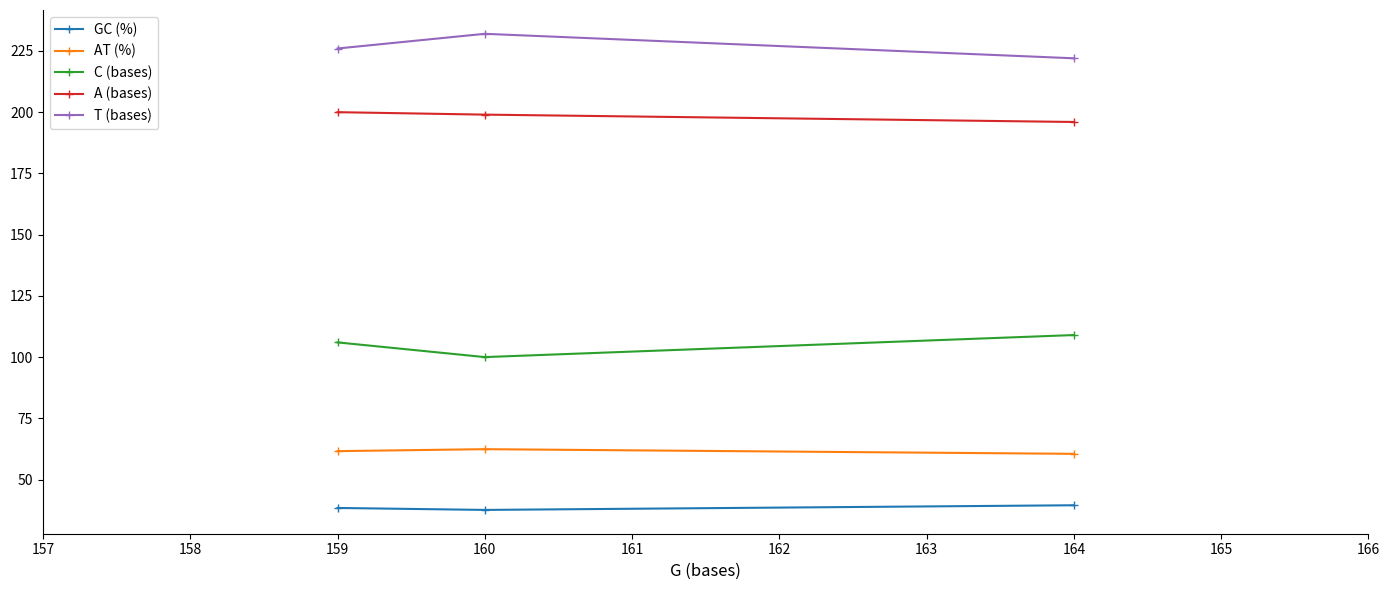

What are all the series names shown in the legend?

GC (%), AT (%), C (bases), A (bases), T (bases)